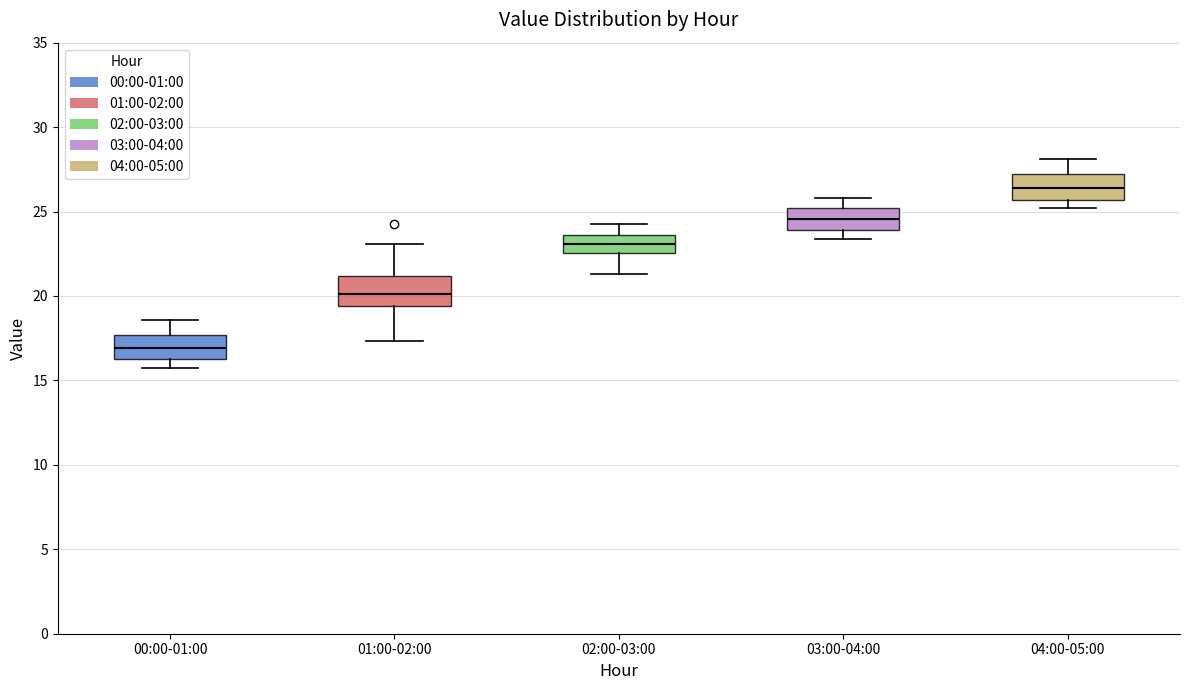

Reading left to right, transcribe this box plot: for each box, give where its median line is, the range the box spans, and where its two whiskers end, as read against the y-axis. The values are not printed on the chart, so give them approximately, as read against the axis.

00:00-01:00: median 17.0, box 16.0 to 17.5, whiskers 15.5 to 18.5
01:00-02:00: median 20.0, box 19.5 to 21.0, whiskers 17.5 to 23.0
02:00-03:00: median 23.0, box 22.5 to 23.5, whiskers 21.5 to 24.5
03:00-04:00: median 24.5, box 24.0 to 25.0, whiskers 23.5 to 26.0
04:00-05:00: median 26.5, box 25.5 to 27.5, whiskers 25.0 to 28.0